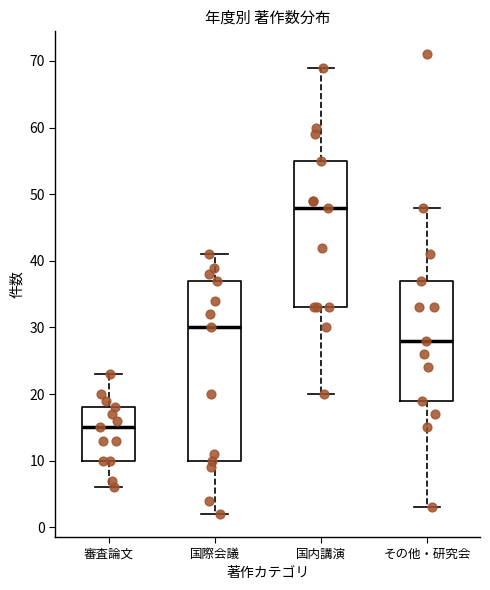

Reading left to right, transcribe this box plot: for each box, give where its median line is, the range the box spans, and where its two whiskers end, as read against the y-axis. The values are not printed on the chart, so give them approximately, as read against the axis.

審査論文: median 15, box 10 to 18, whiskers 6 to 23
国際会議: median 30, box 10 to 37, whiskers 2 to 41
国内講演: median 48, box 33 to 55, whiskers 20 to 69
その他・研究会: median 28, box 19 to 37, whiskers 3 to 48